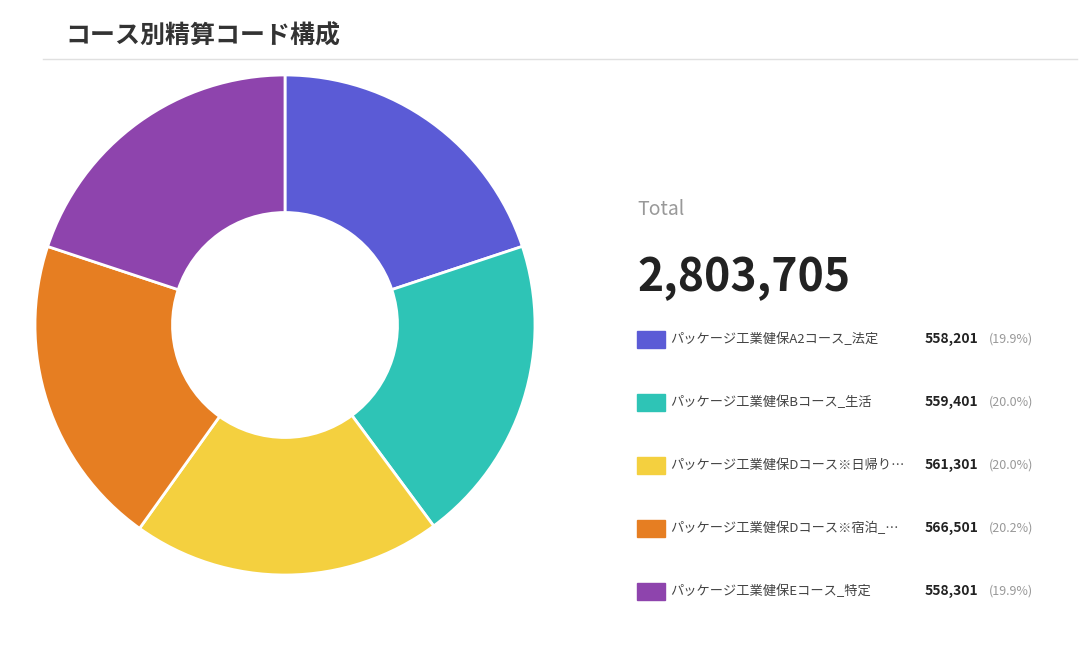

Does any single category account for the majority?

No